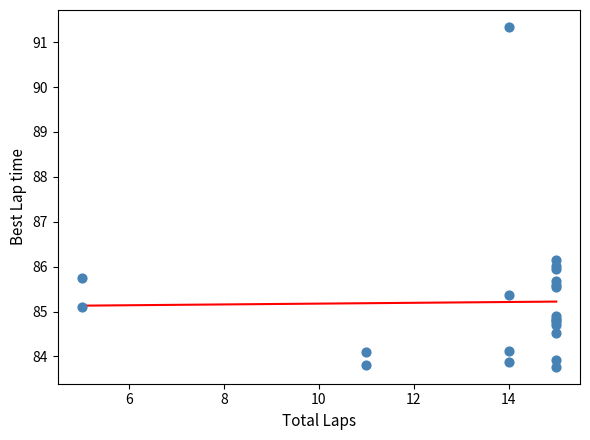

What Y value in the scatter plot is closest to 87?

86.1